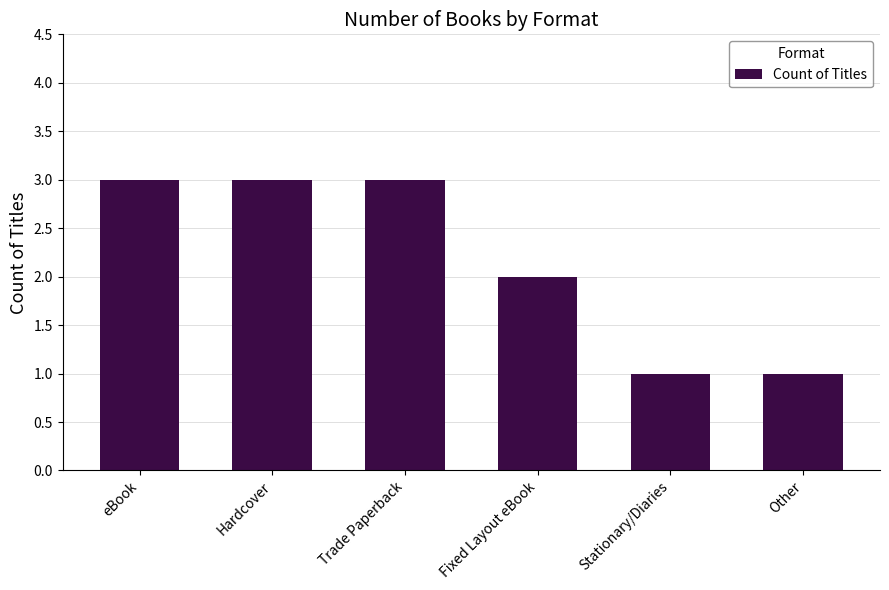

How many categories are shown in the chart?

6